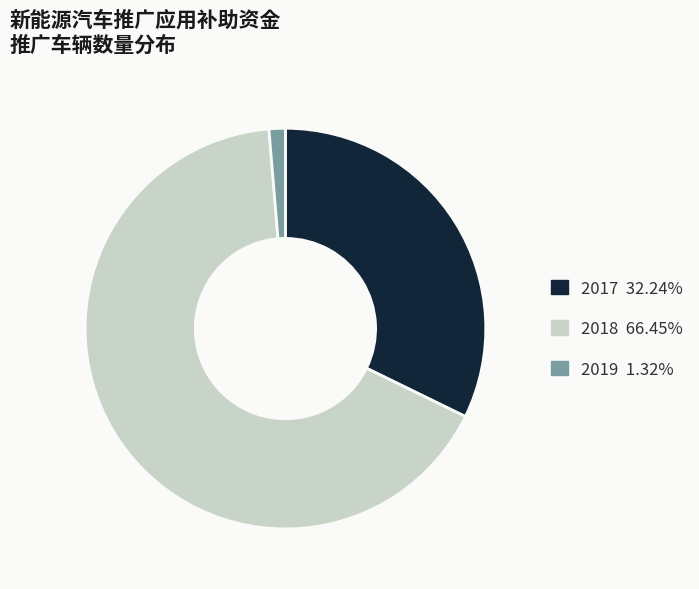

Is there a majority slice in this chart?

Yes